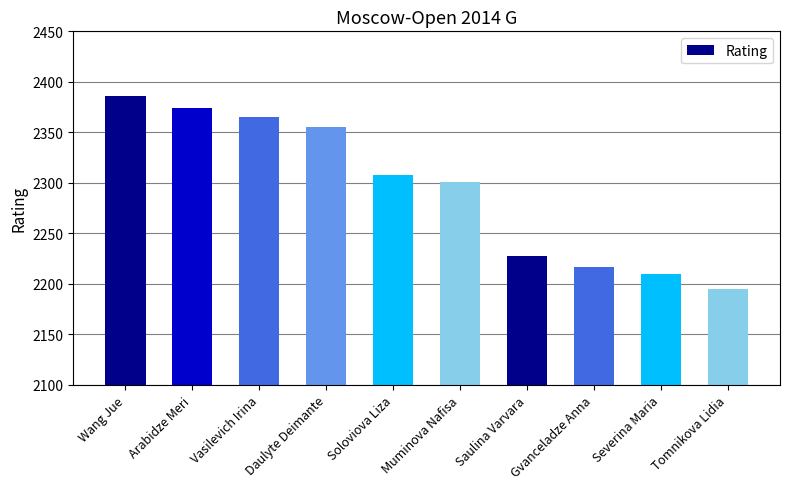

Reading left to right, extract all data points from this chart.

2386	2374	2365	2355	2308	2301	2227	2217	2210	2195